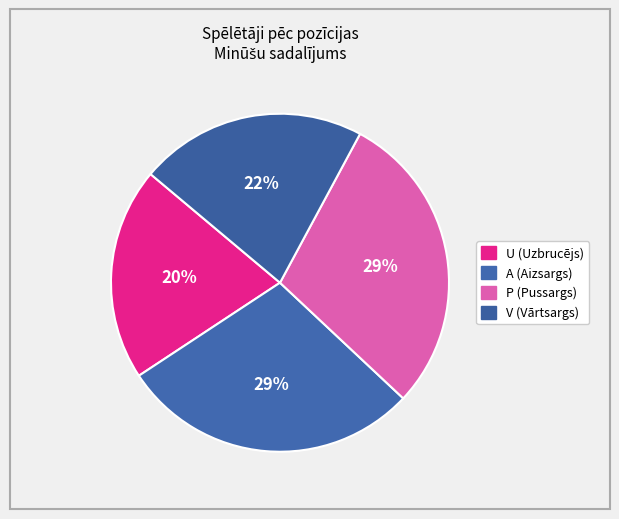

How many segments does this pie chart have?

4